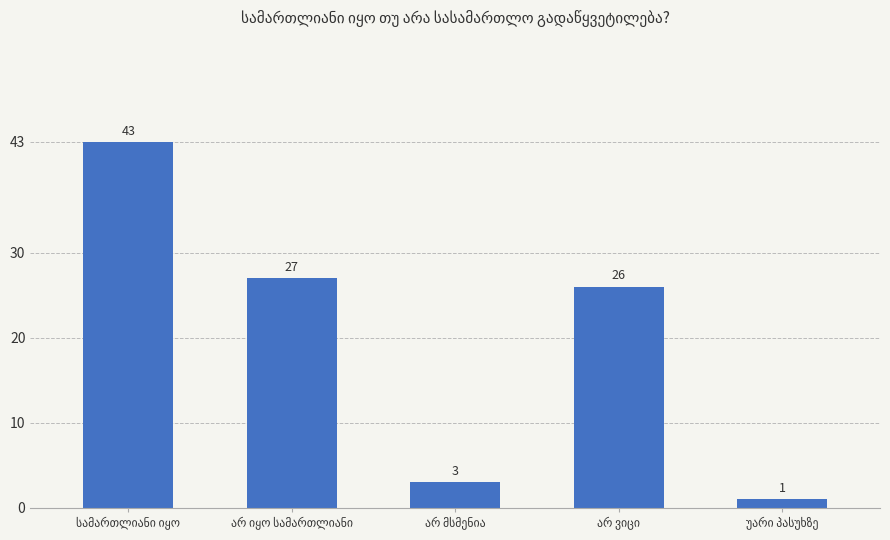

What is the value of the 1st bar from the left?

43